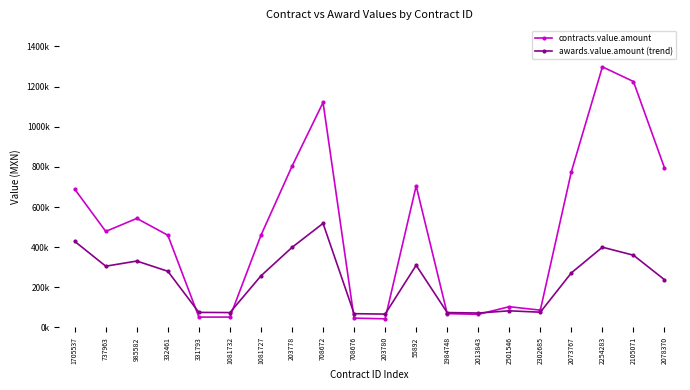

What are all the series names shown in the legend?

contracts.value.amount, awards.value.amount (trend)